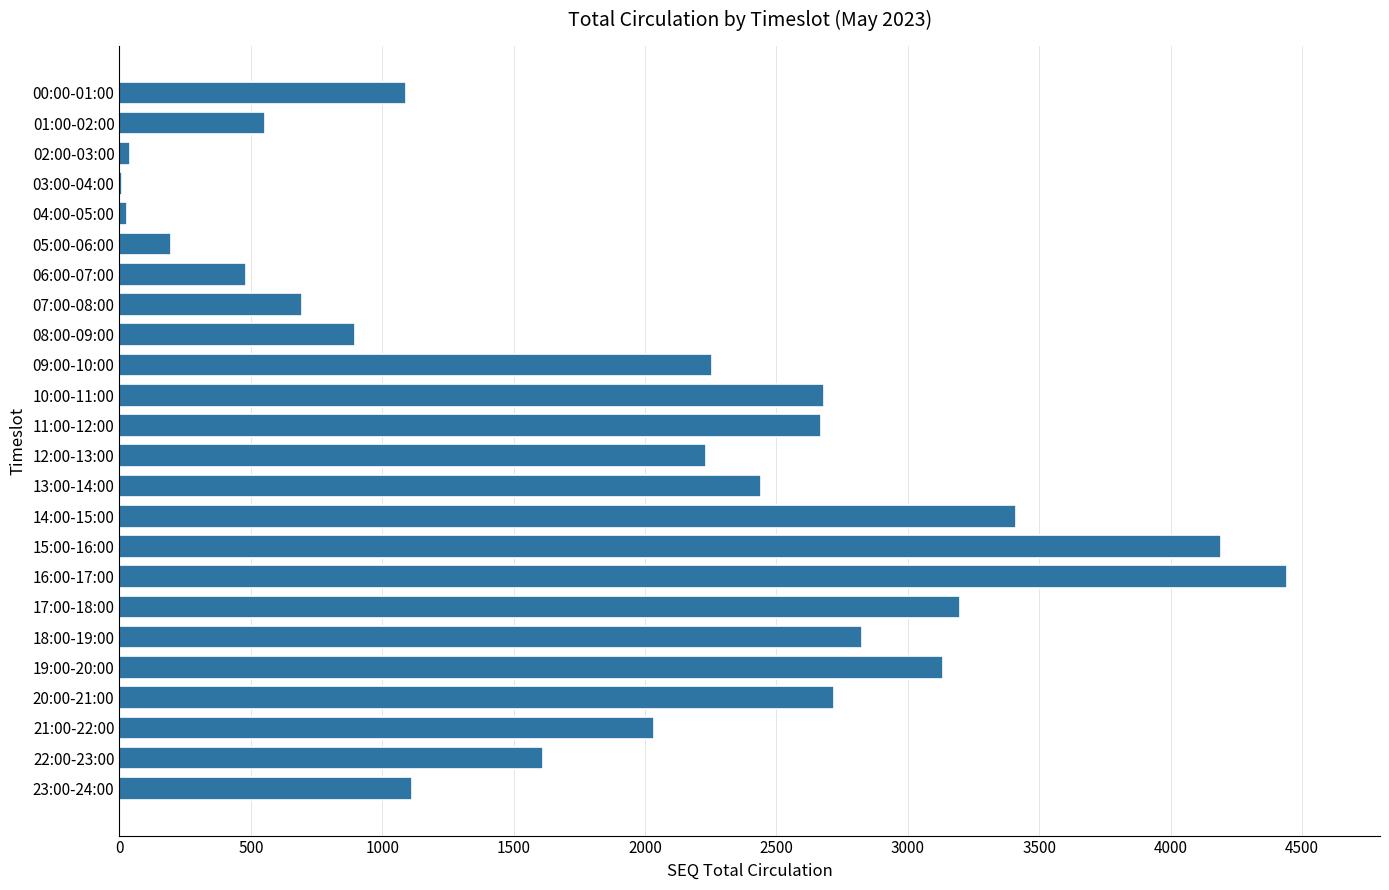

What is the sum of all values?

44946